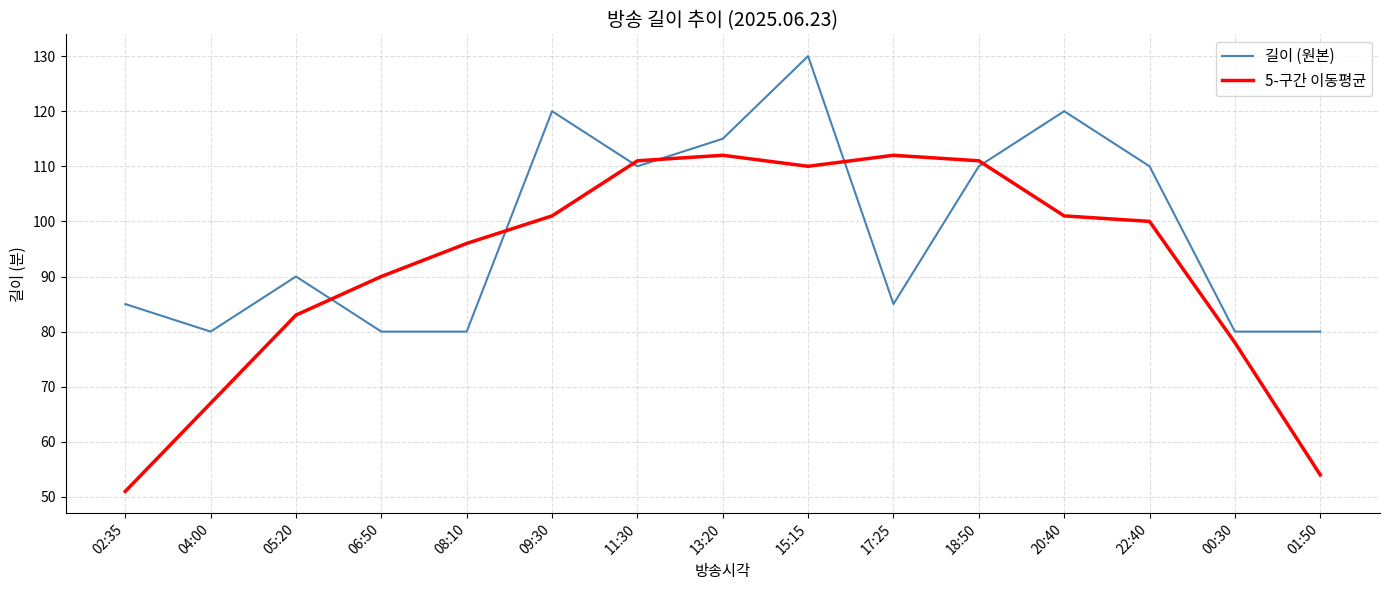

How many lines are shown in the chart?

2